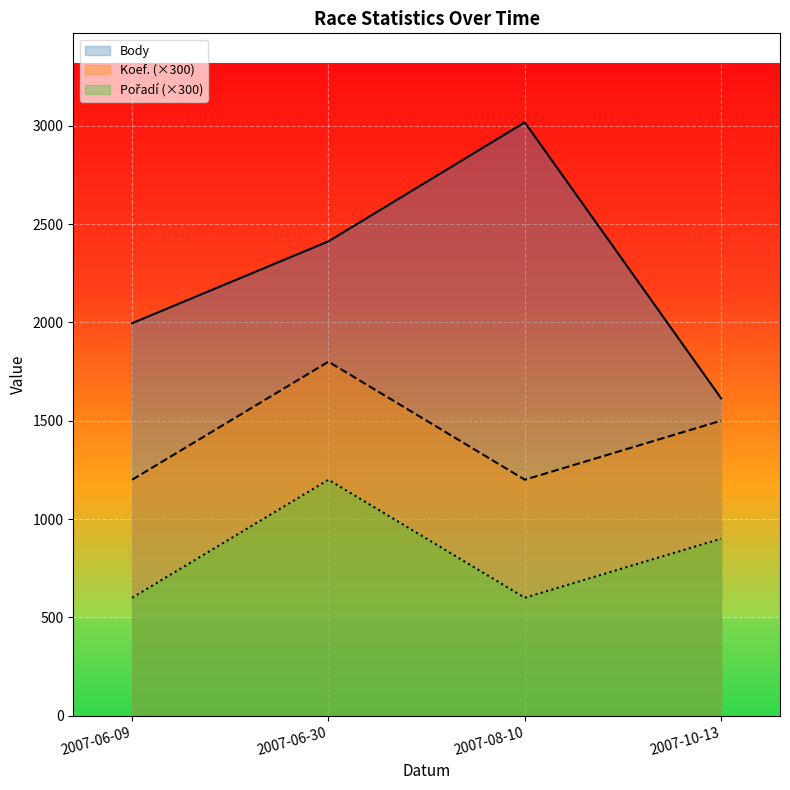

How many lines are shown in the chart?

3